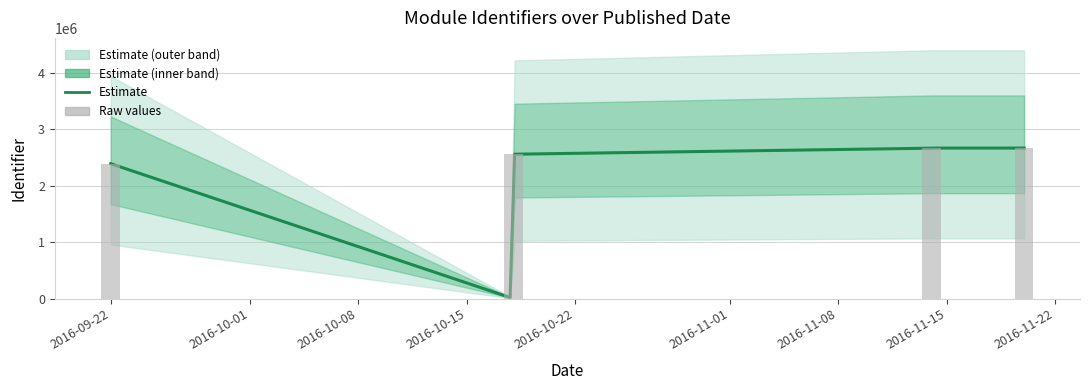

Where is the data nearest to the value 1334162?

2016-09-22